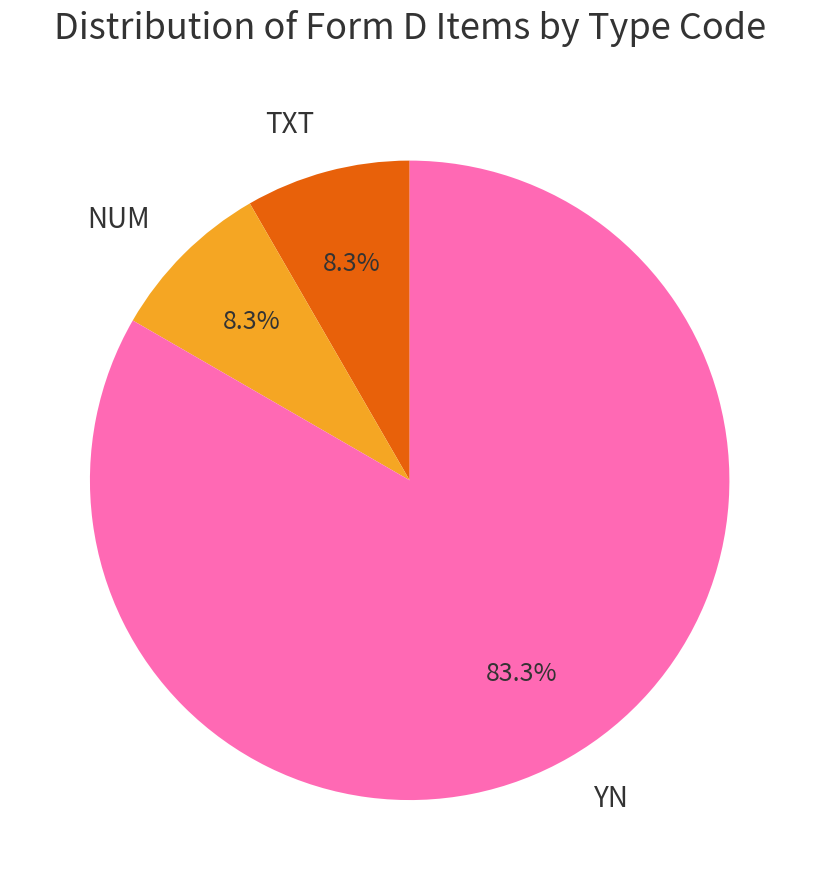

Which slice is the largest?

YN